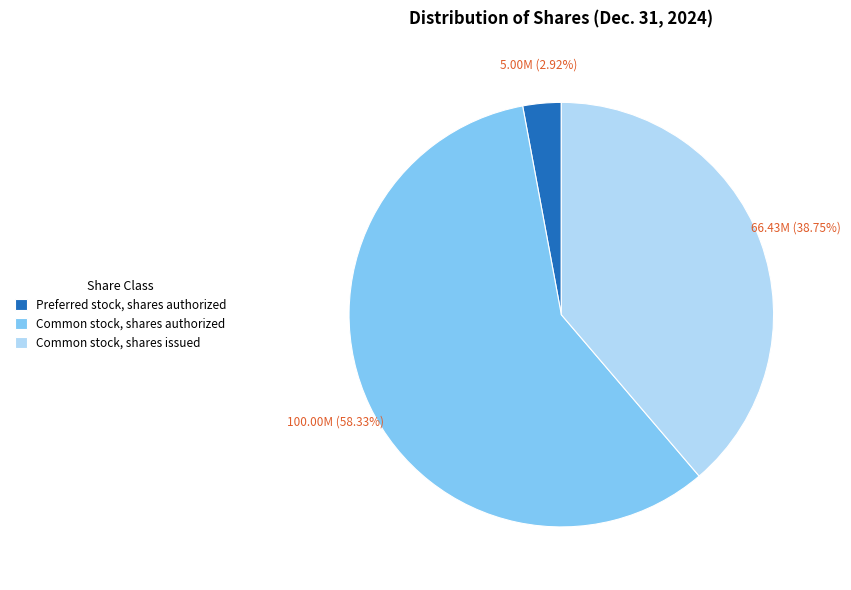

Which category has the smallest portion of the pie?

Preferred stock, shares authorized